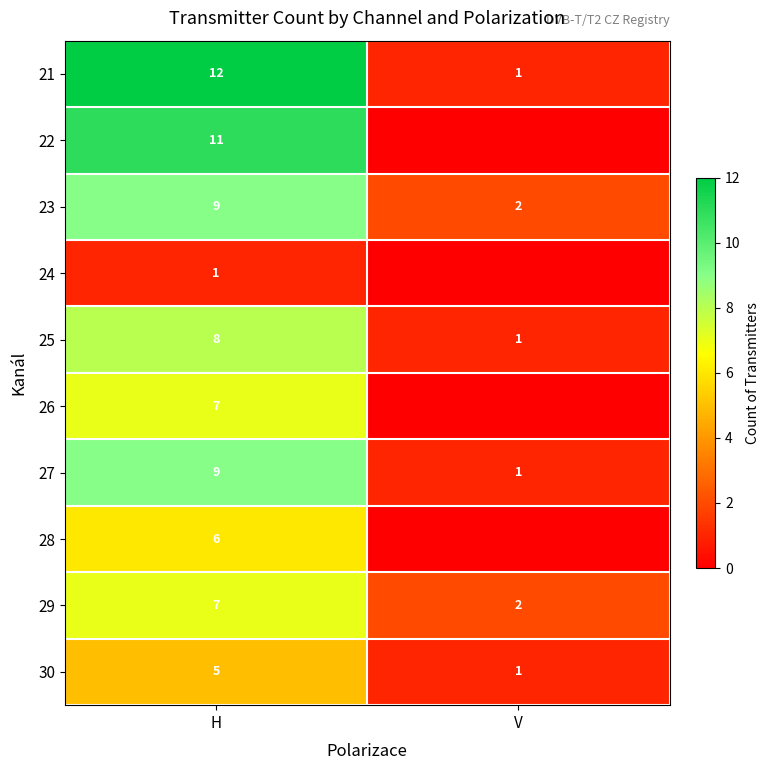

Is the value of 23 at V greater than the value of 24 at H?

Yes